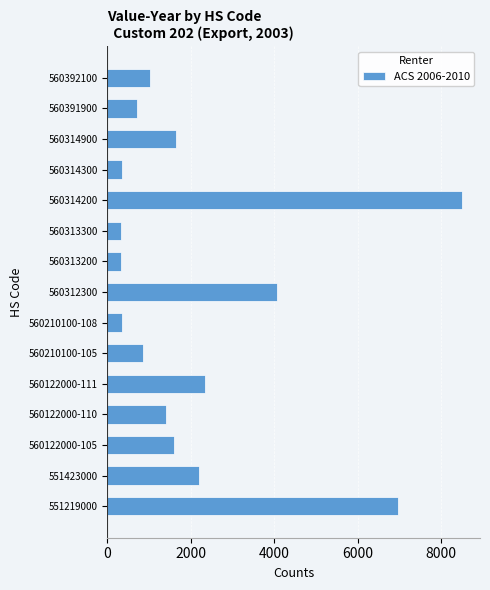

Are the bars grouped side by side (vs. stacked)?

No